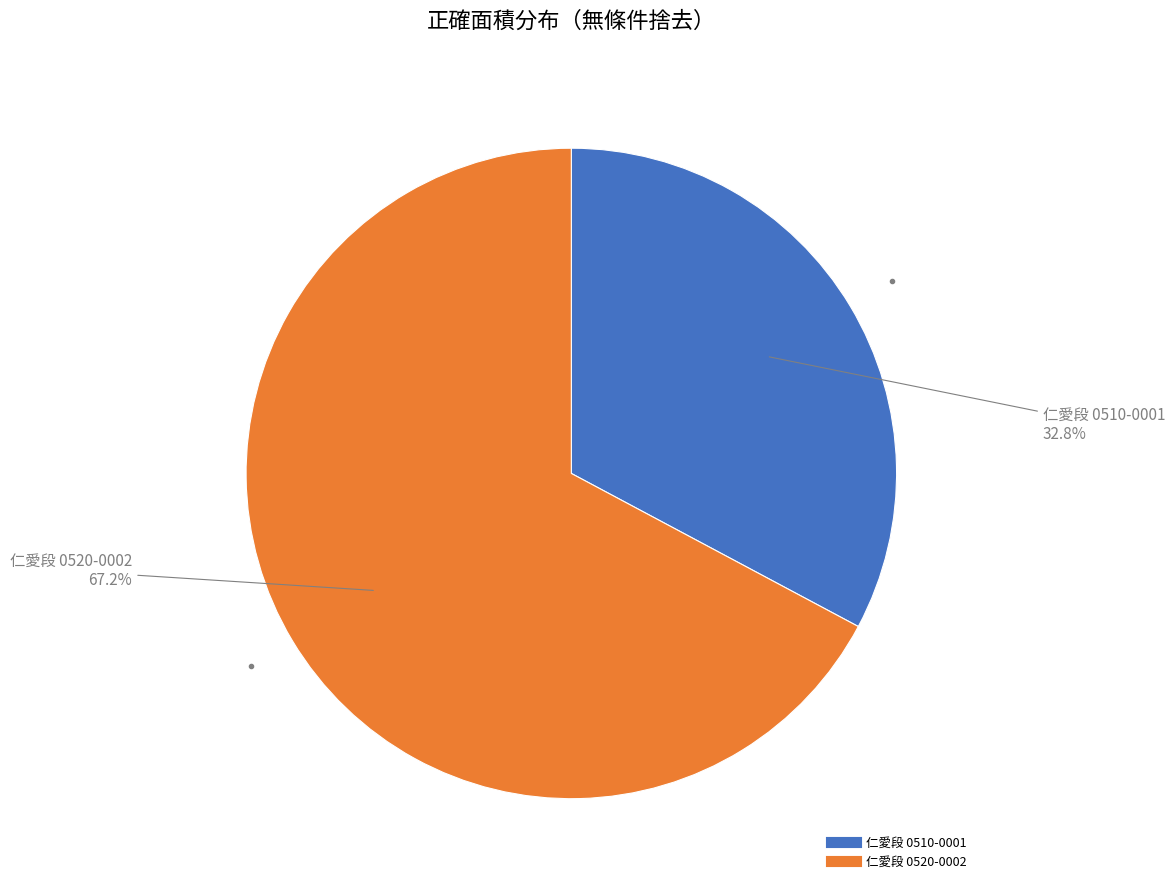

The 仁愛段 0510-0001 slice represents 33% of the pie. True or false?

True